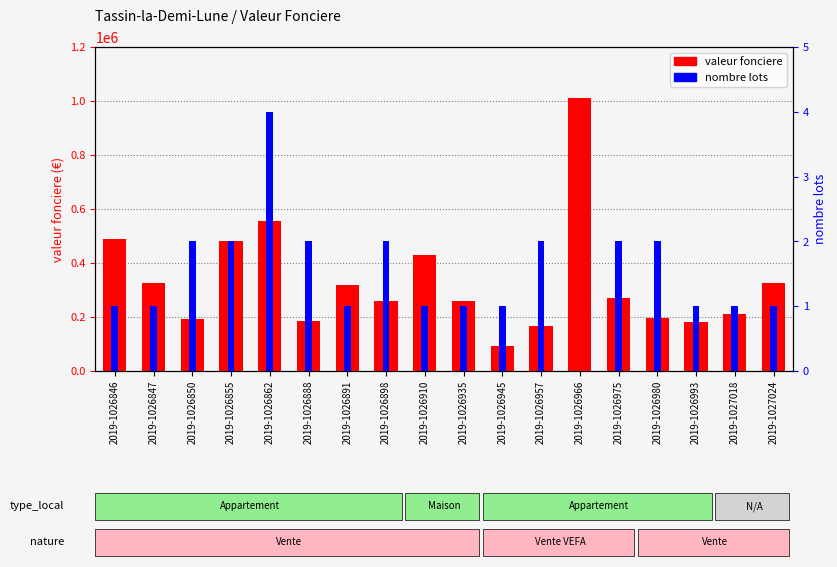

Reading left to right, what are all the values shown in this chart?

490200	326700	192380	483000	557200	185000	319000	257800	429800	260000	93595	165400	1010000	270000	196890	180000	212200	325000